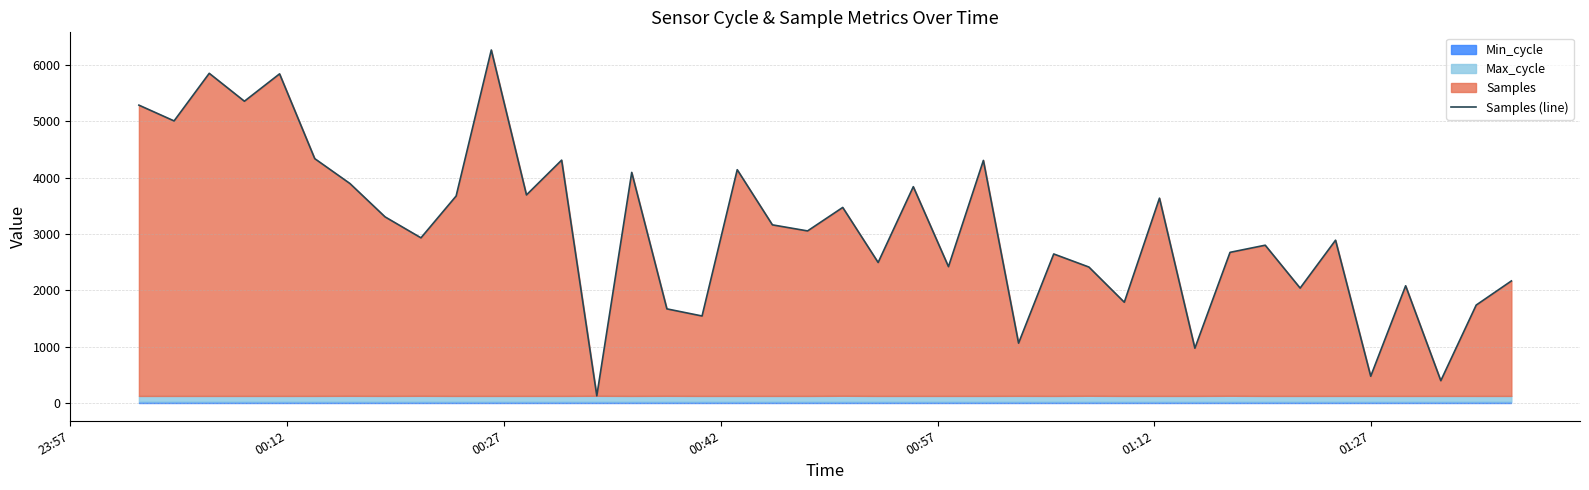

What is the difference between the maximum and minimum values?

6138.5